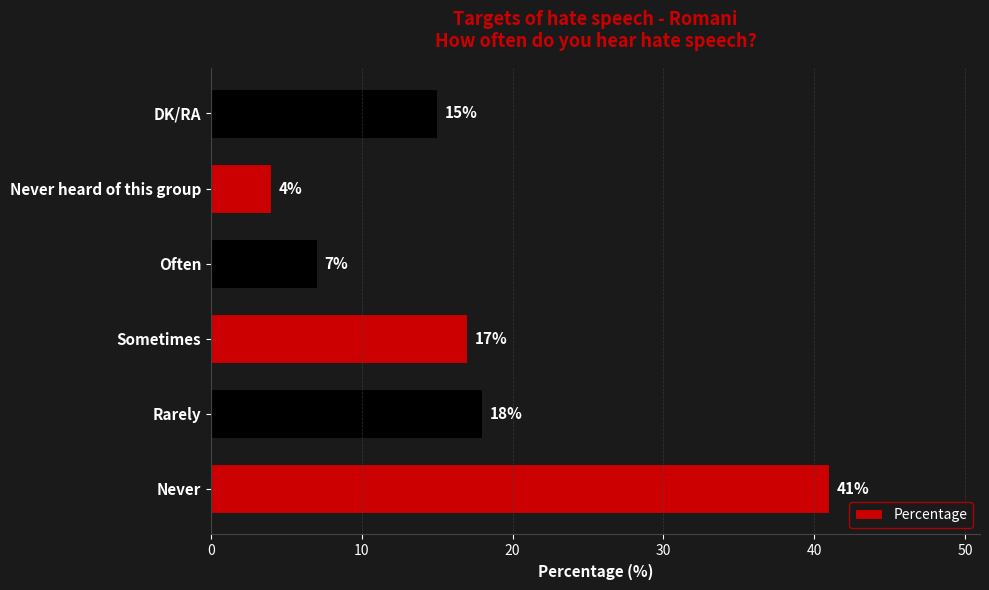

What is the change in value from Rarely to DK/RA?

-3